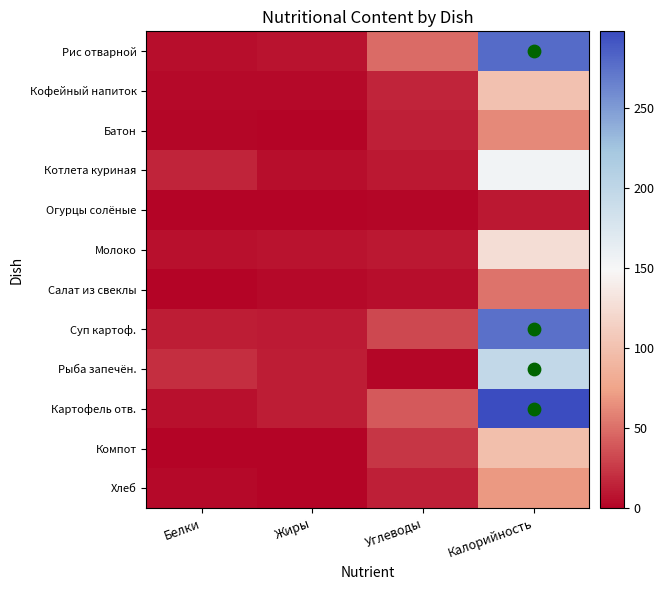

Which series changed the most between Белки and Калорийность?

Картофель отв.